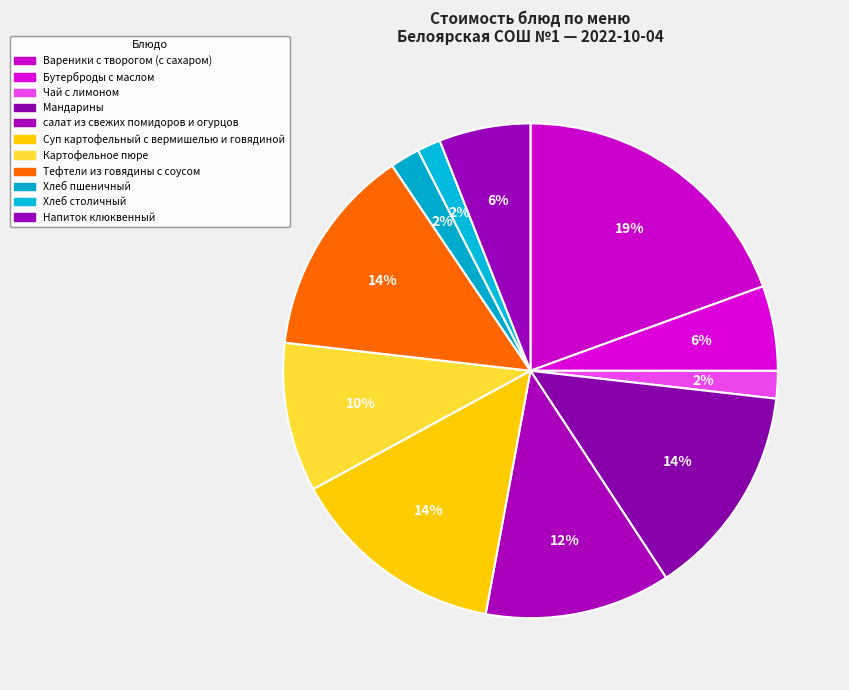

Does Тефтели из говядины с соусом represent more than half of the total?

No